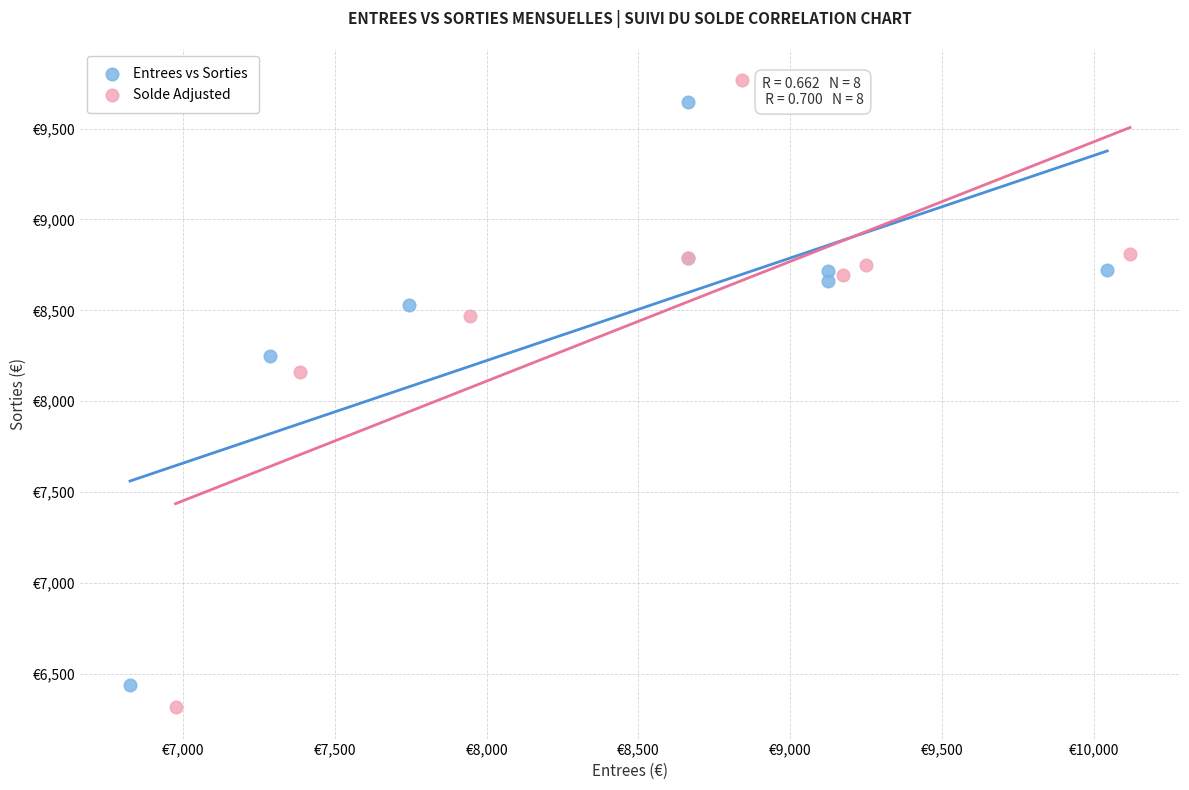

Which series has the largest Y range (max minus min)?

Solde Adjusted